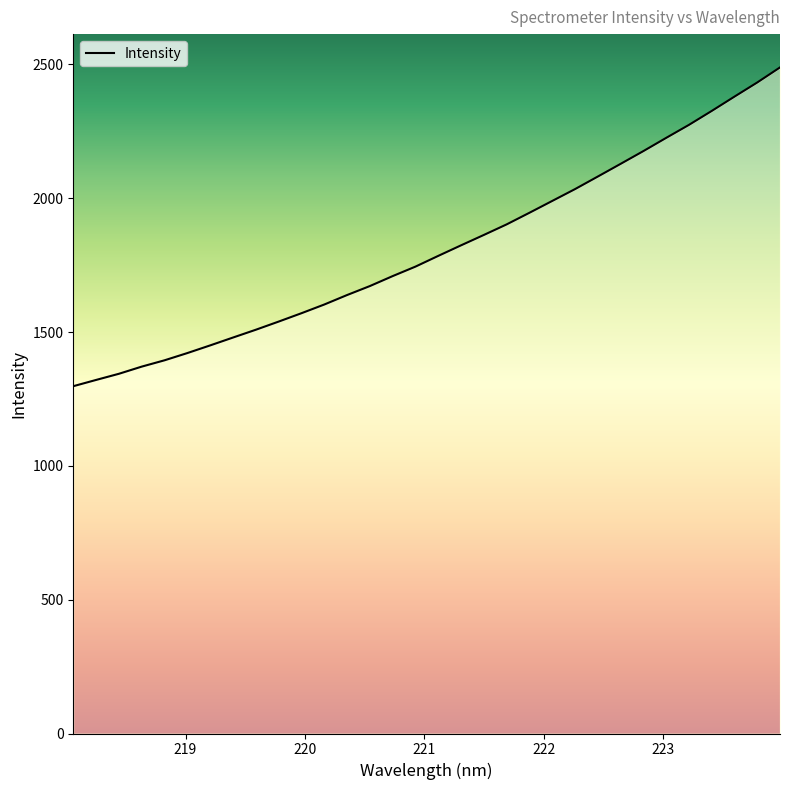

What is the smallest value displayed?

1297.7